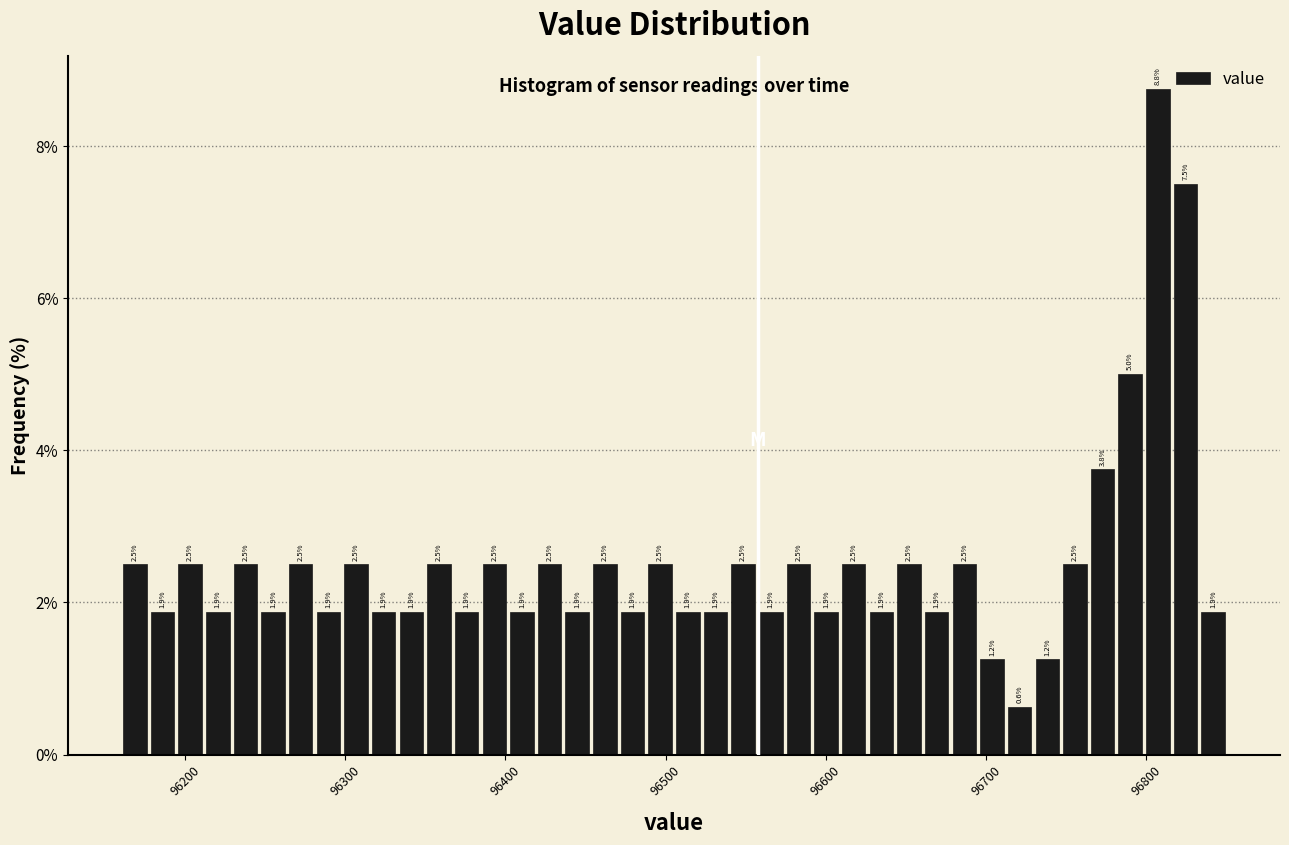

Read against the x-axis, roughly where is the centre of the tallest bar?

96810